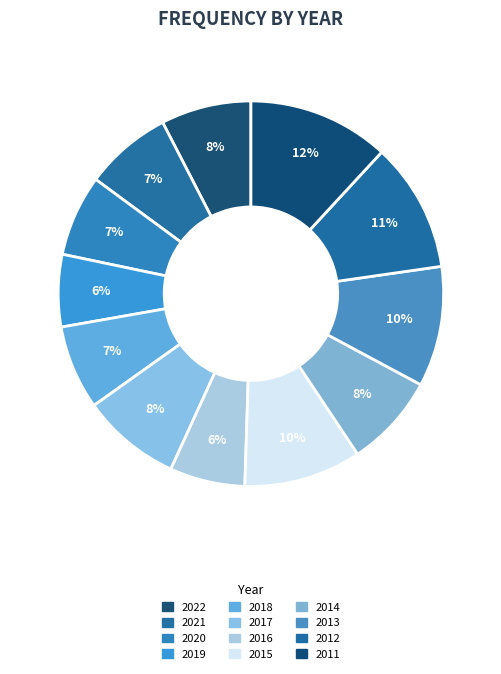

Is it true that 2022 is 17% of the pie?

False